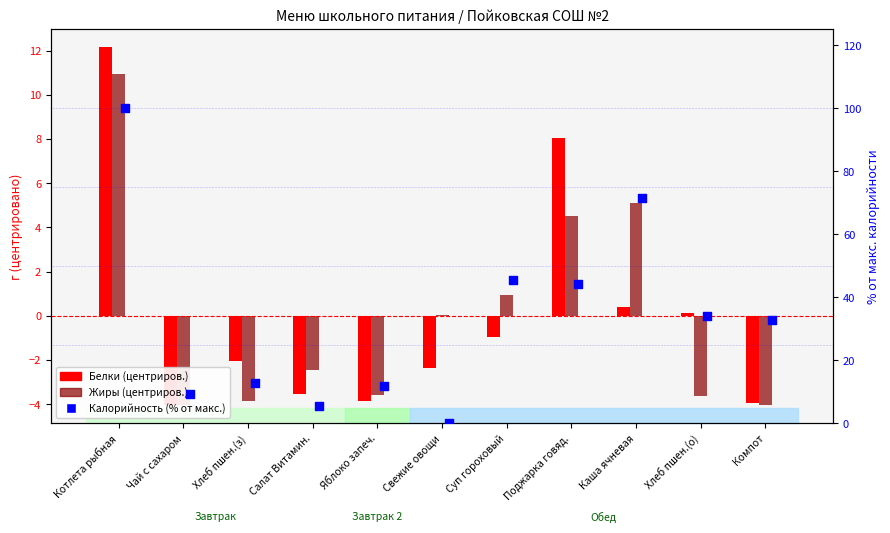

Which series contains the highest Y value?

Калорийность (% от макс.)